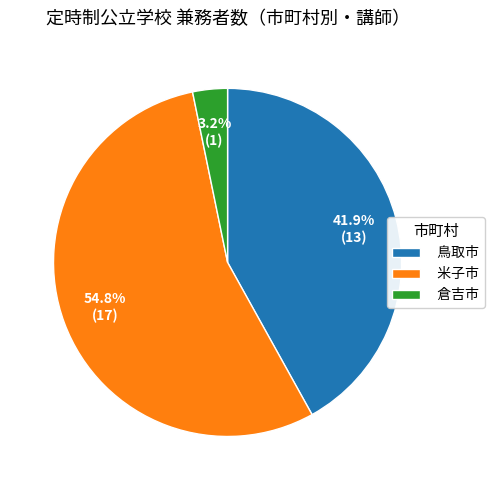

Combined, what portion of the pie is 米子市 and 倉吉市?

58.1%